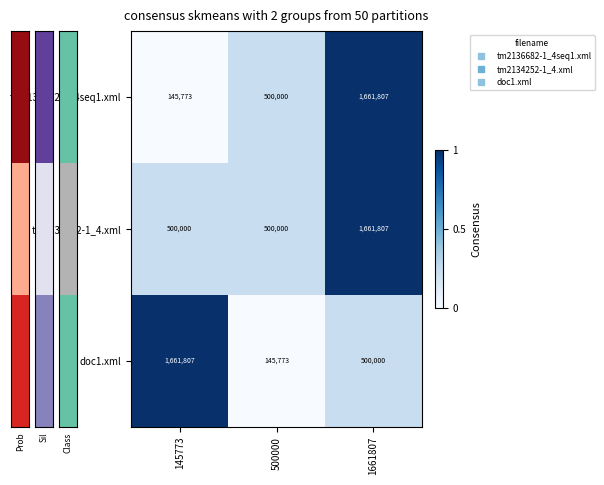

Count the number of categories in the chart.

3